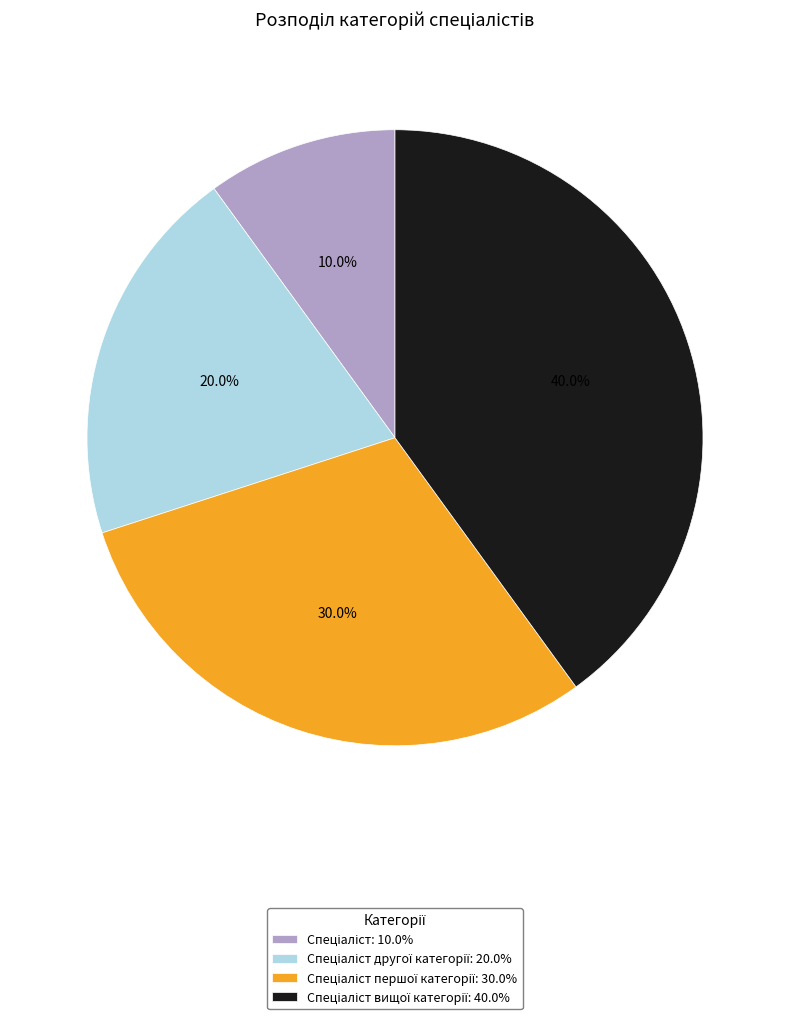

How many segments does this pie chart have?

4